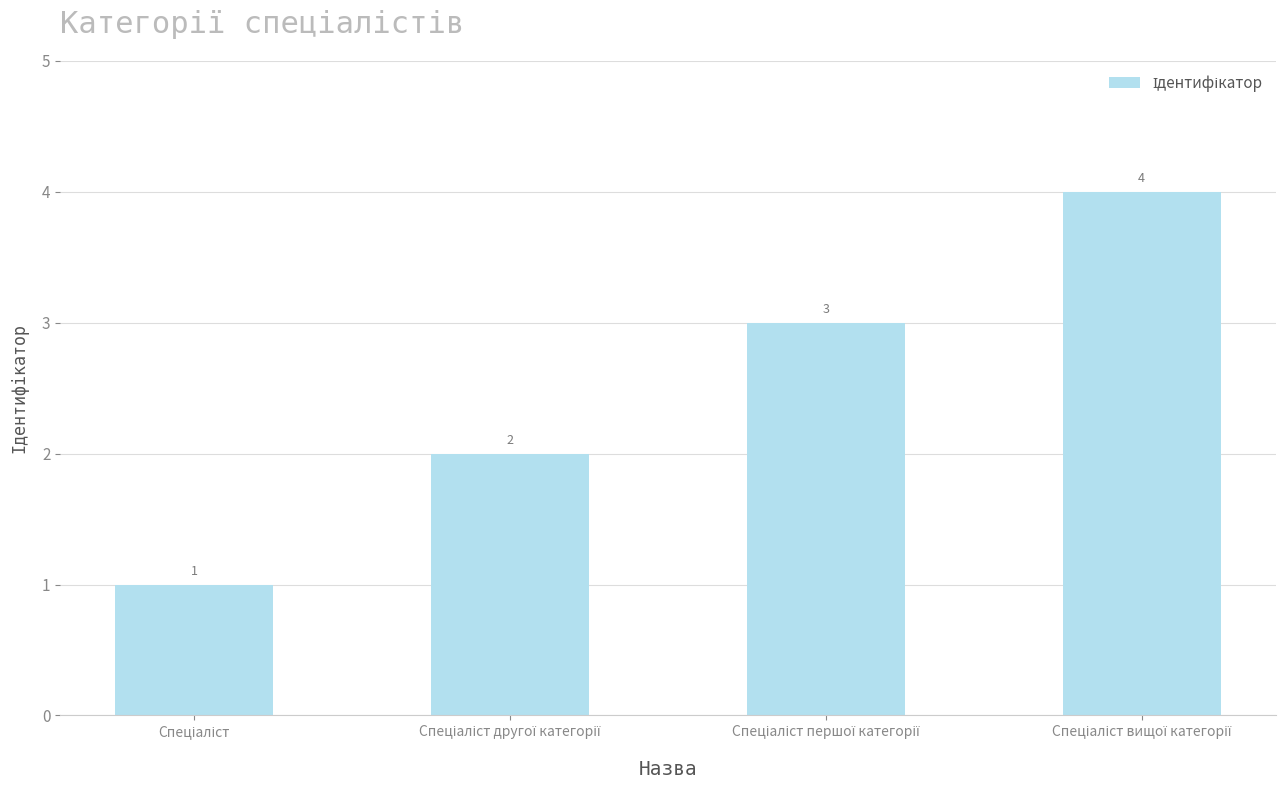

What is the maximum value shown in the chart?

4